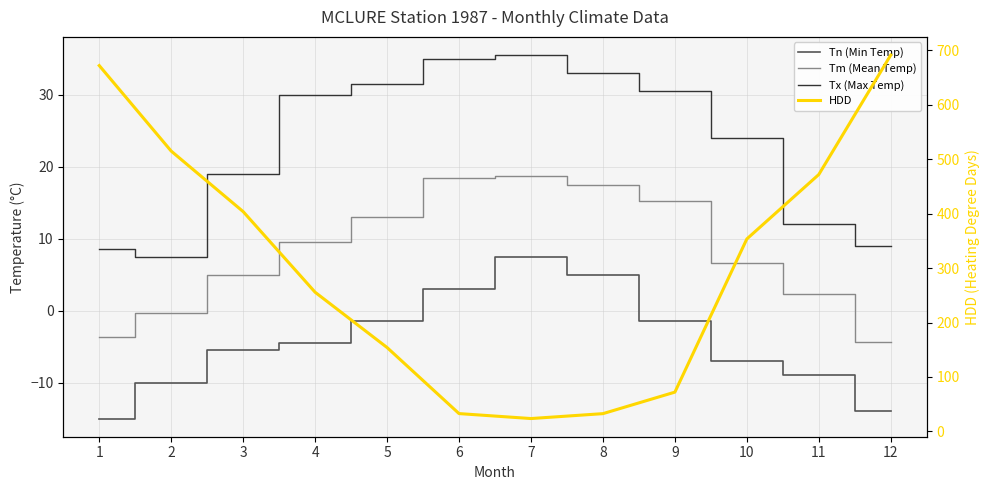

Rank the categories by HDD value from lowest to highest.

7, 8, 6, 9, 5, 4, 10, 3, 11, 2, 1, 12